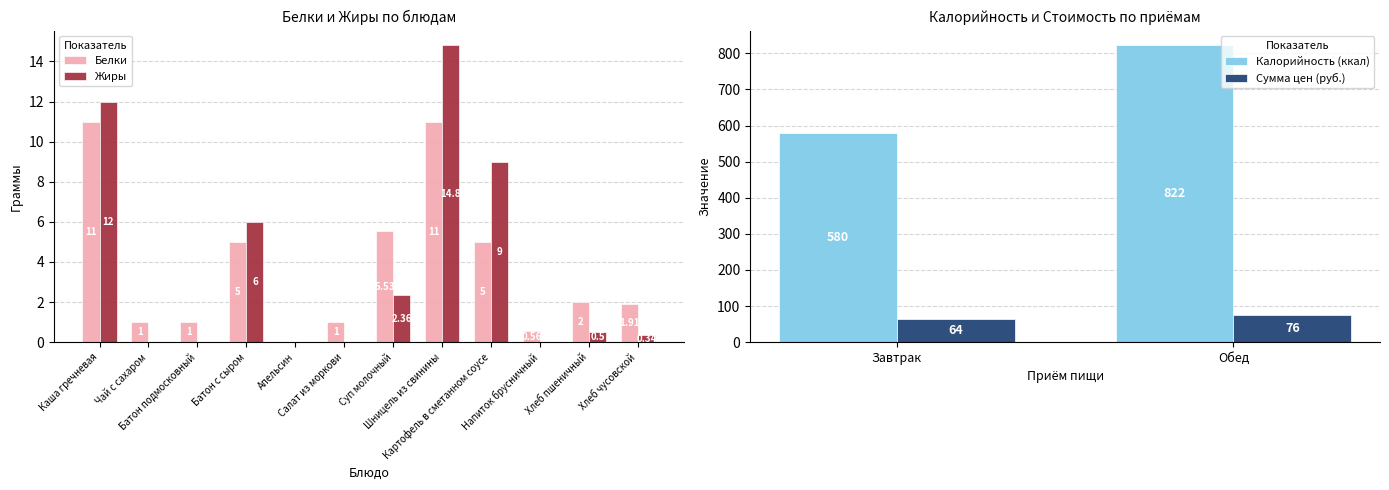

List the labels in order of Жиры value, largest first.

Шницель из свинины, Каша гречневая, Картофель в сметанном соусе, Батон с сыром, Суп молочный, Хлеб пшеничный, Хлеб чусовской, Чай с сахаром, Батон подмосковный, Апельсин, Салат из моркови, Напиток брусничный